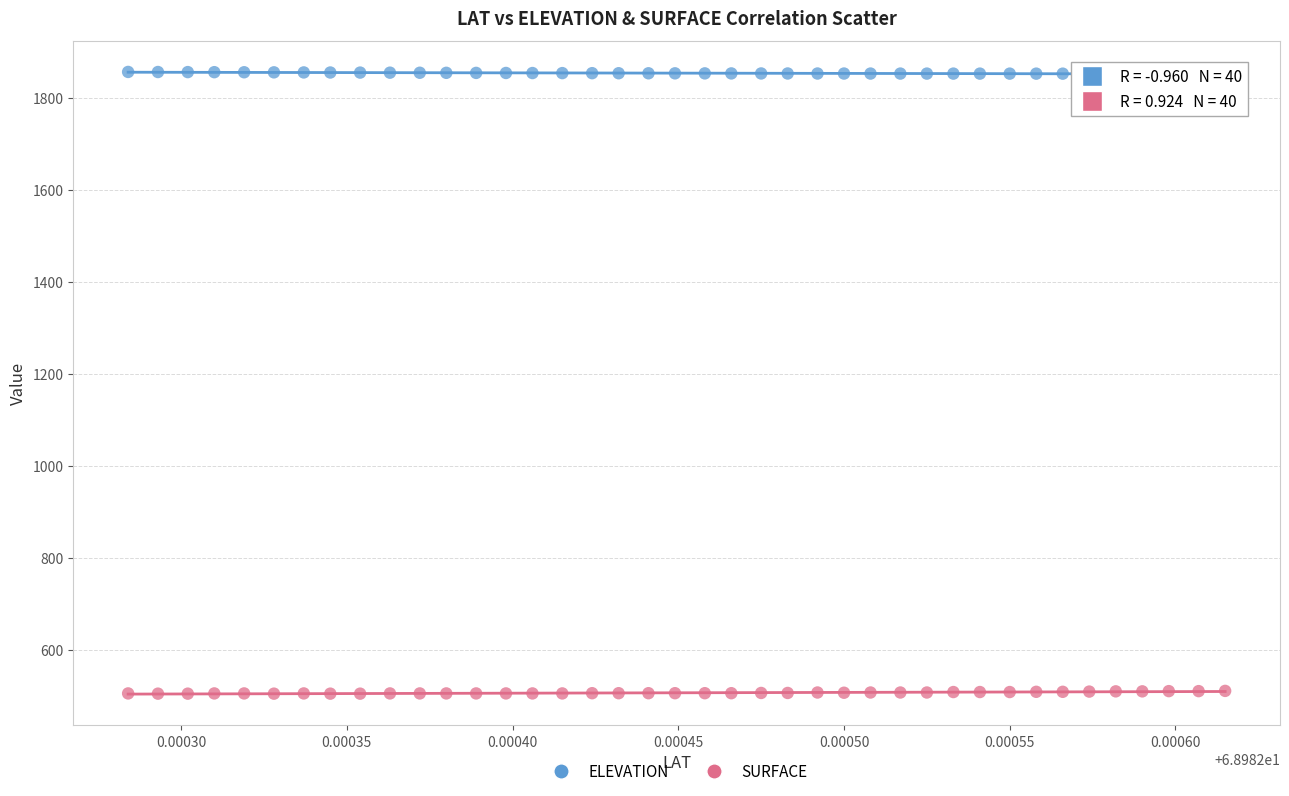

Which series reaches the maximum Y coordinate?

ELEVATION